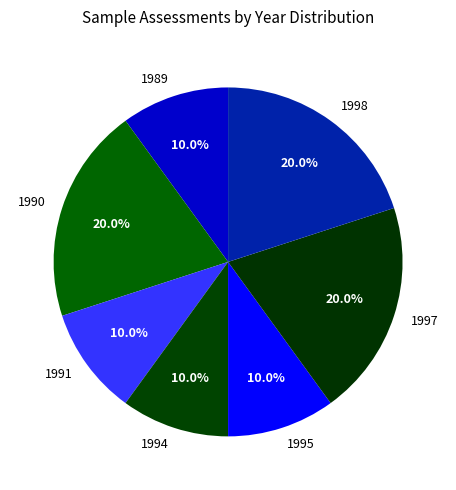

Count the number of slices in the pie.

7